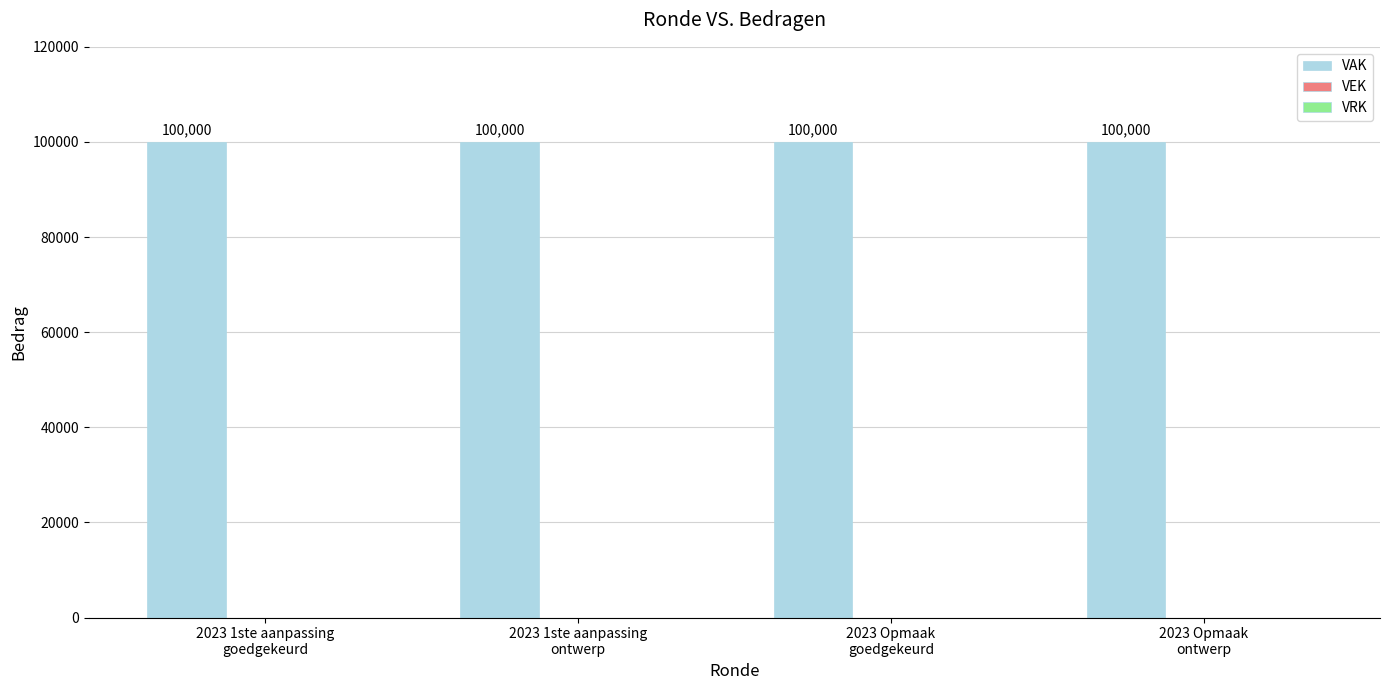

Rank the series by their maximum value, from highest to lowest.

VAK, VEK, VRK